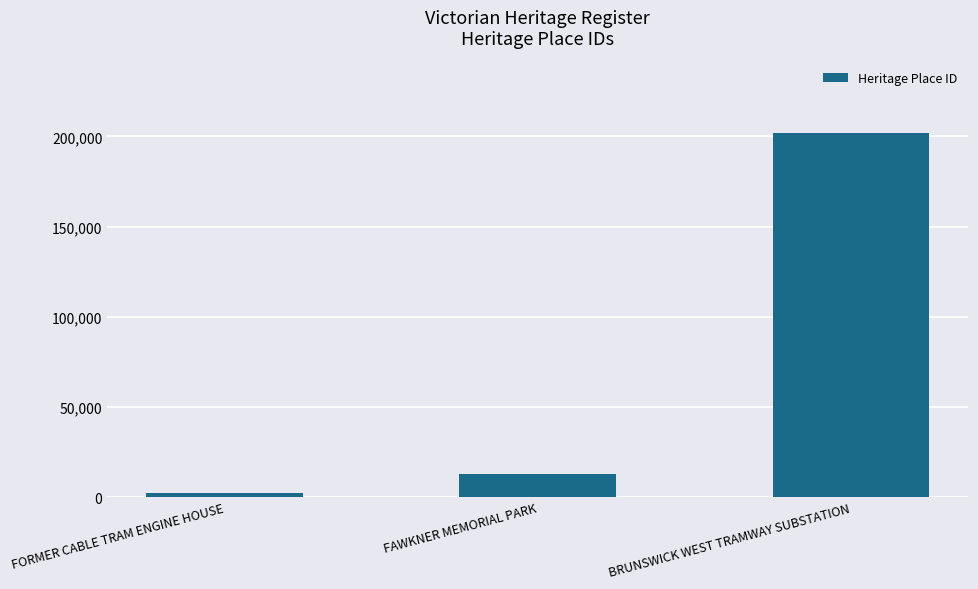

Between BRUNSWICK WEST TRAMWAY SUBSTATION and FORMER CABLE TRAM ENGINE HOUSE, which is larger?

BRUNSWICK WEST TRAMWAY SUBSTATION